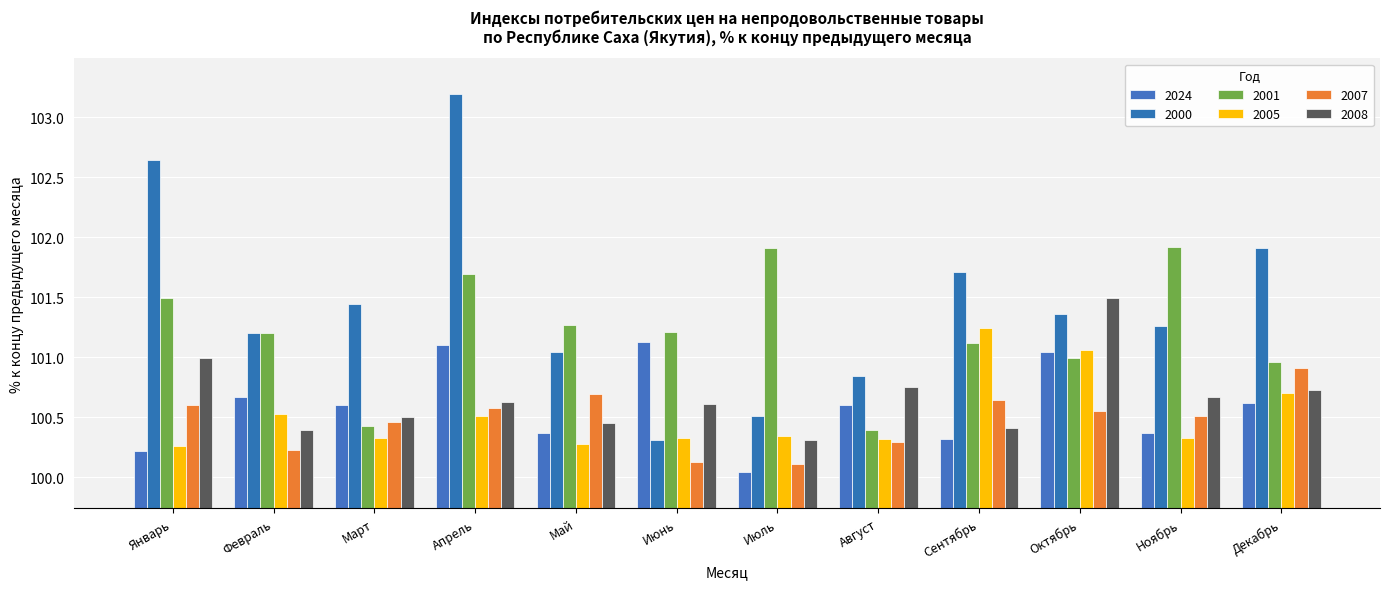

Which series changed the most between Июнь and Август?

2001